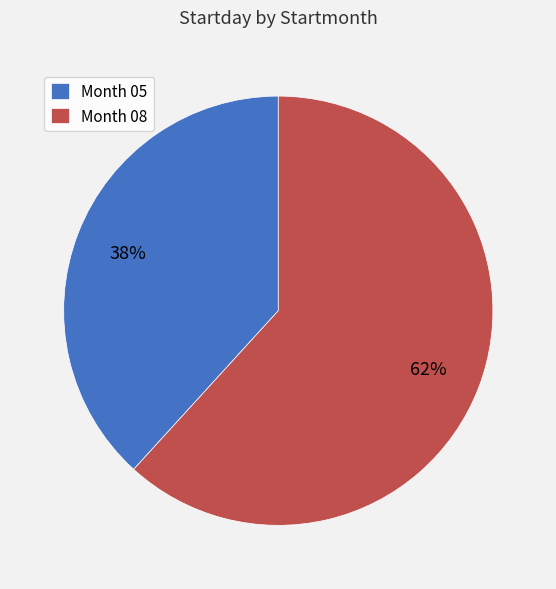

To the nearest percent, what portion does Month 08 represent?

62%